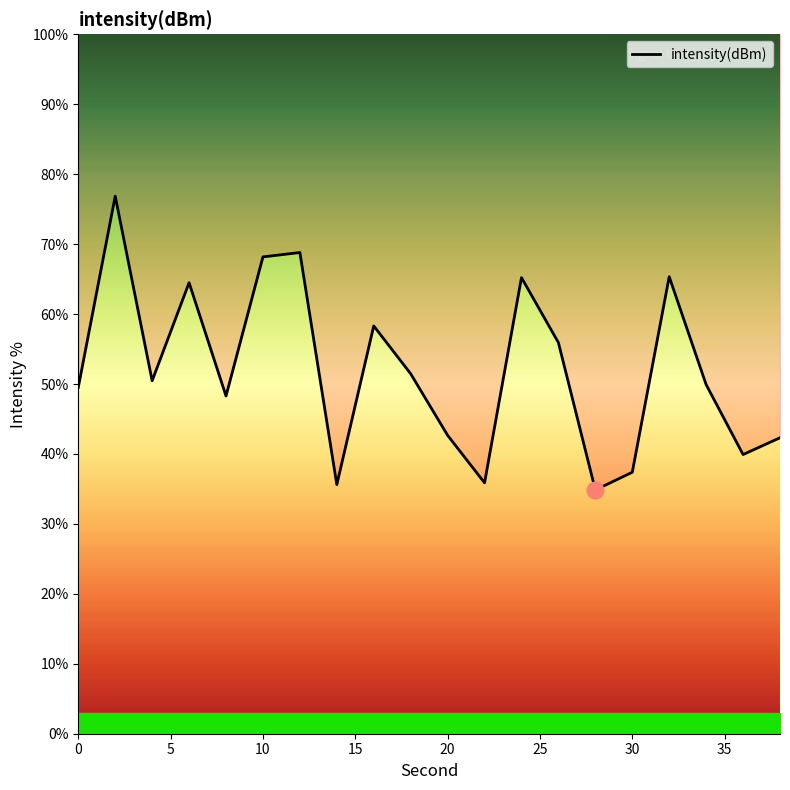

How many lines are shown in the chart?

1